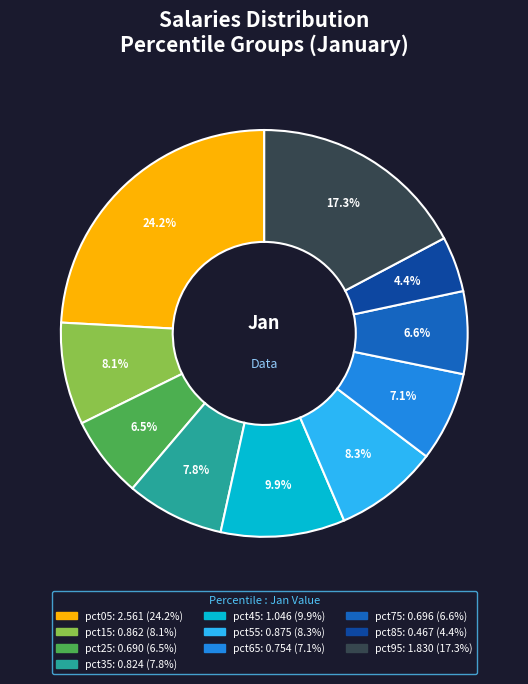

To the nearest percent, what percentage of the pie is pct55?

8%